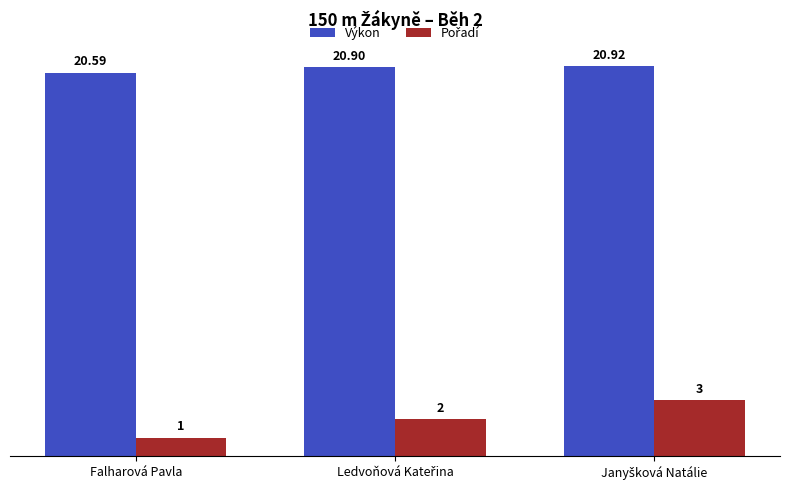

At which label does Výkon reach its minimum?

Falharová Pavla